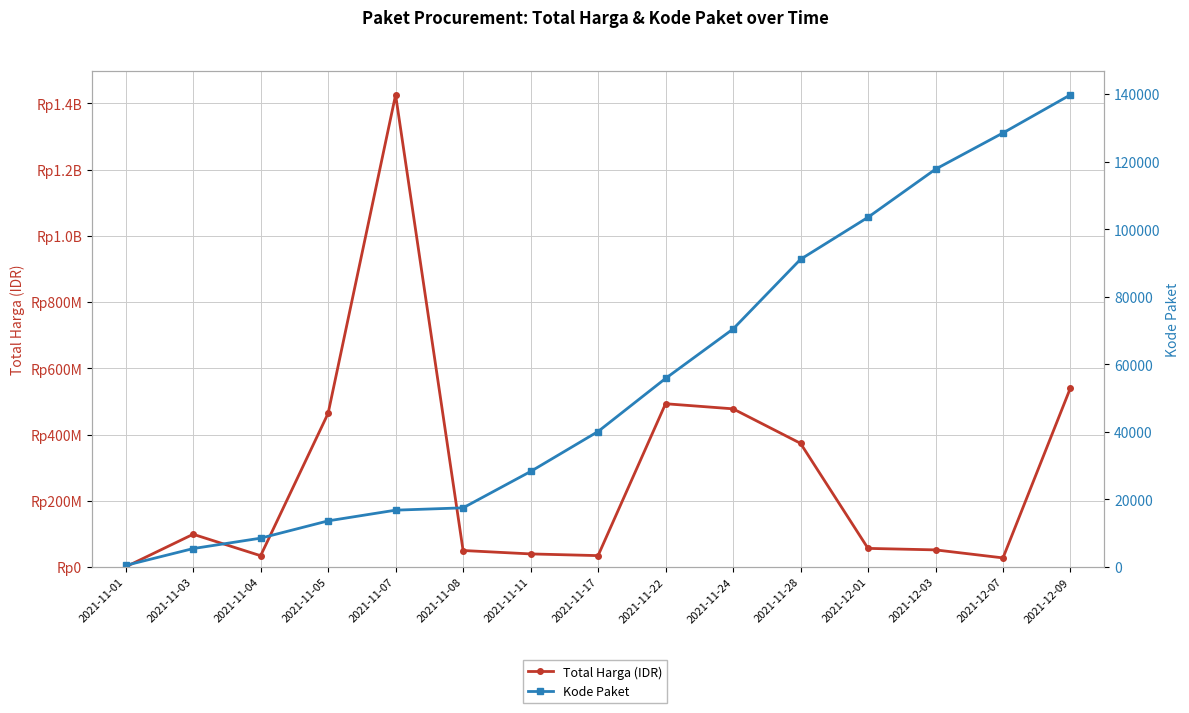

What is the sum of the Kode Paket values at 2021-12-09 and 2021-12-07?

268333